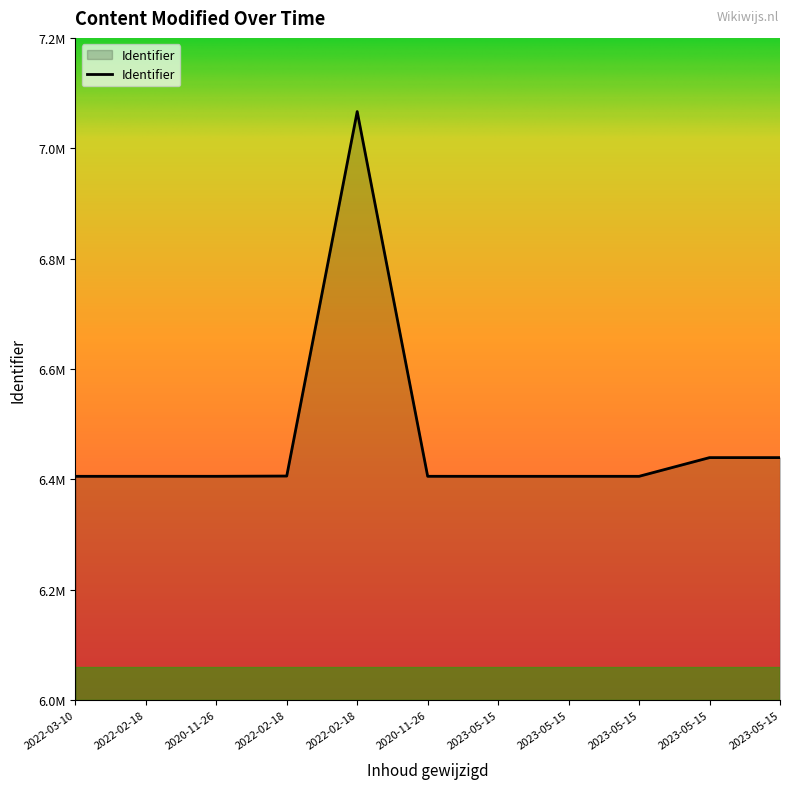

True or false: there are more than 2 points higher than both neighbors.

False